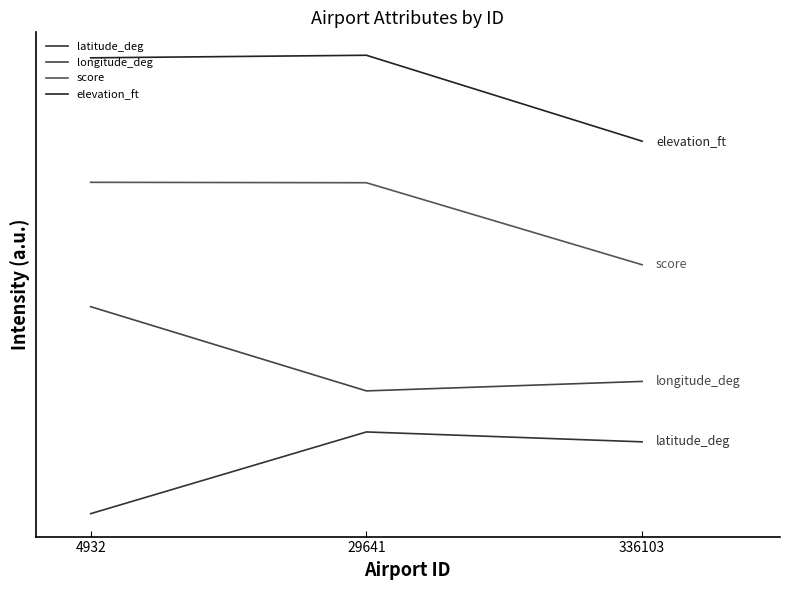

Rank the series by their maximum value, from lowest to highest.

latitude_deg, longitude_deg, score, elevation_ft